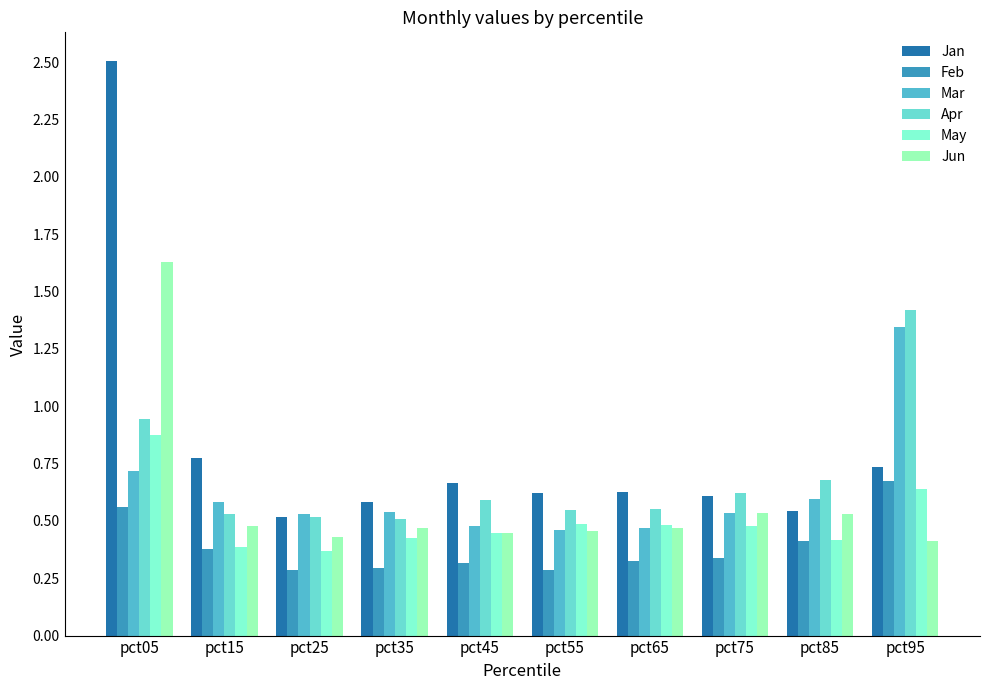

How many data points does each series have?

10